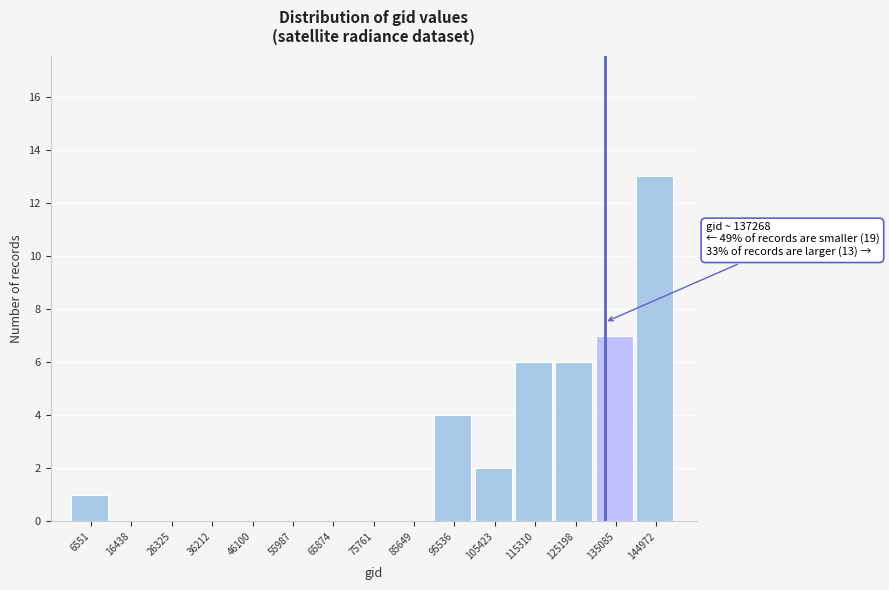

Reading left to right, transcribe all the data shown in this chart.

6551=1	16438=0	26325=0	36212=0	46100=0	55987=0	65874=0	75761=0	85649=0	95536=4	105423=2	115310=6	125198=6	135085=7	144972=13